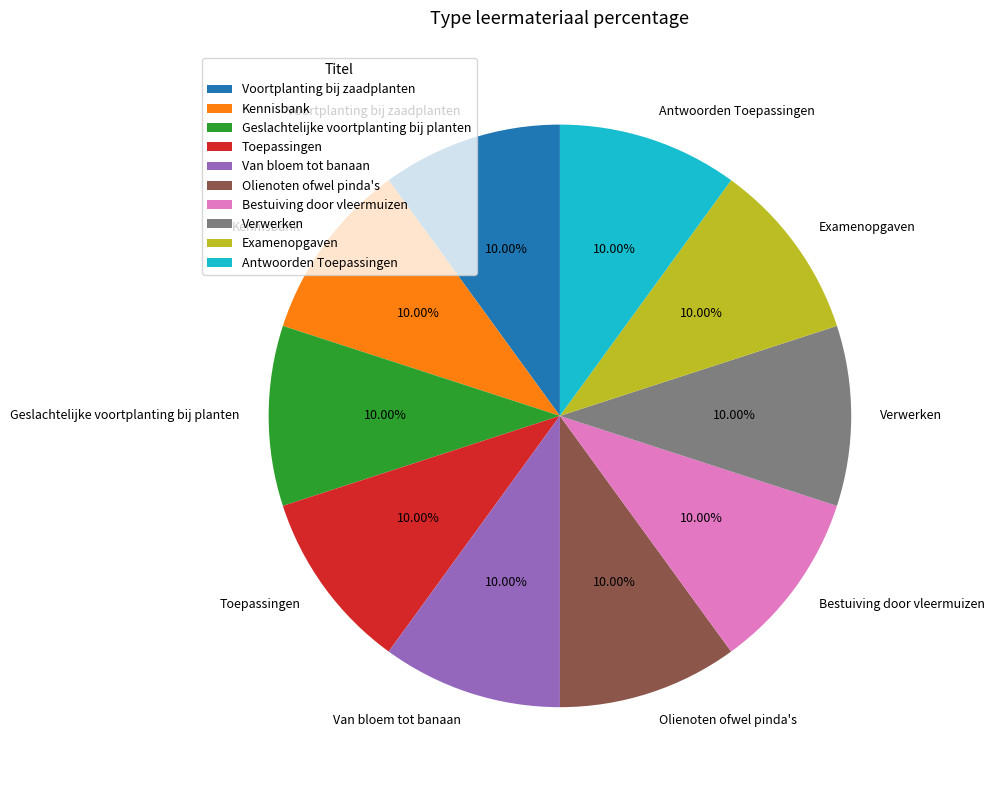

What percentage is the Geslachtelijke voortplanting bij planten slice, to the nearest percent?

10%